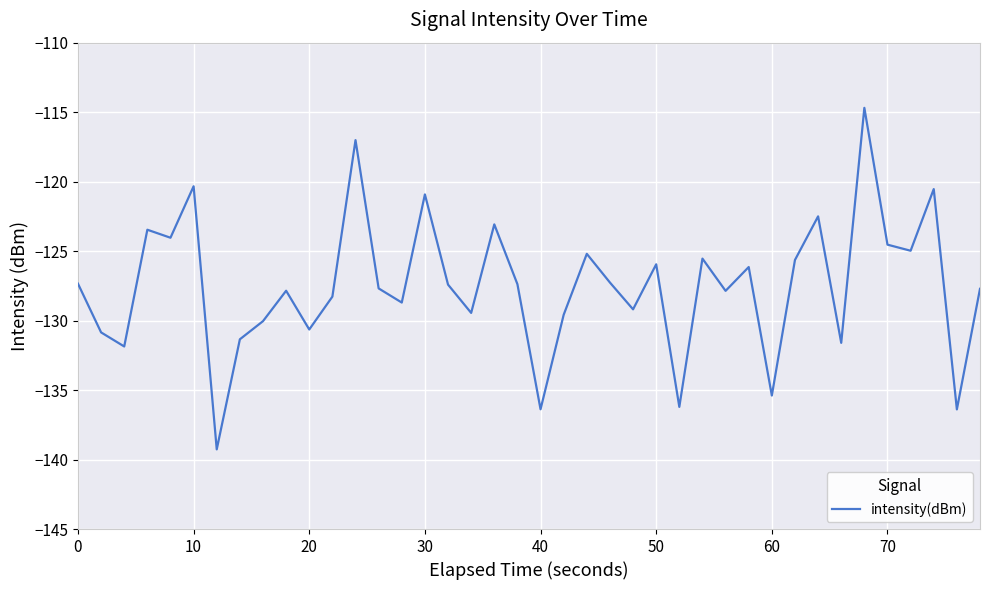

How many lines are shown in the chart?

1